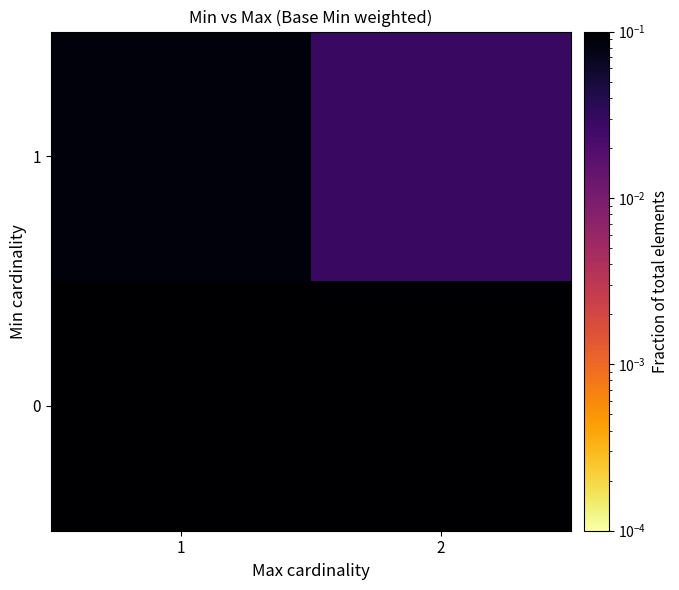

Reading right to left, transcribe all the data shown in this chart.

0: 2=0.4	1=0.4
1: 2=0.0	1=0.1